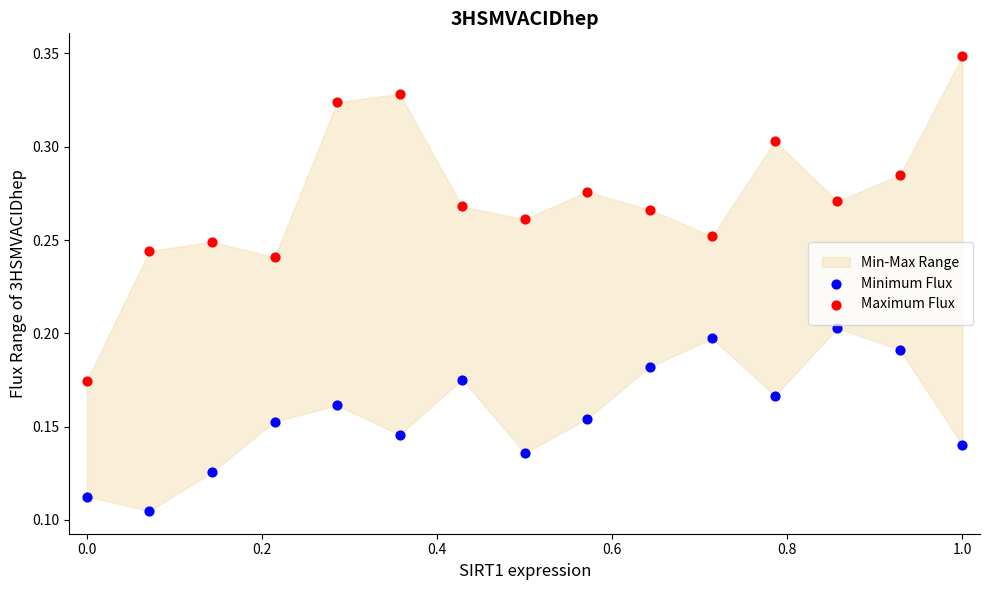

What is the X range (max minus min) for the scatter plot?

1.0